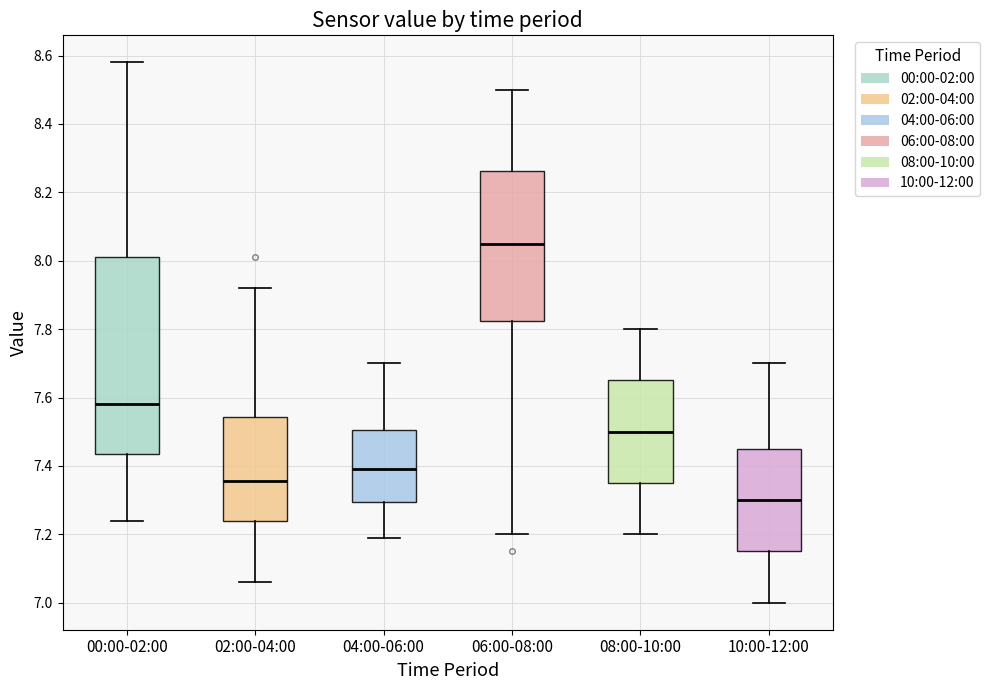

Reading left to right, read every box against the y-axis: the position of its median line, the range the box covers, and the ends of its whiskers. The values are not printed on the chart, so give them approximately, as read against the axis.

00:00-02:00: median 7.58, box 7.44 to 8.02, whiskers 7.24 to 8.58
02:00-04:00: median 7.36, box 7.24 to 7.54, whiskers 7.06 to 7.92
04:00-06:00: median 7.40, box 7.30 to 7.50, whiskers 7.20 to 7.70
06:00-08:00: median 8.06, box 7.82 to 8.26, whiskers 7.20 to 8.50
08:00-10:00: median 7.50, box 7.36 to 7.66, whiskers 7.20 to 7.80
10:00-12:00: median 7.30, box 7.16 to 7.46, whiskers 7.00 to 7.70